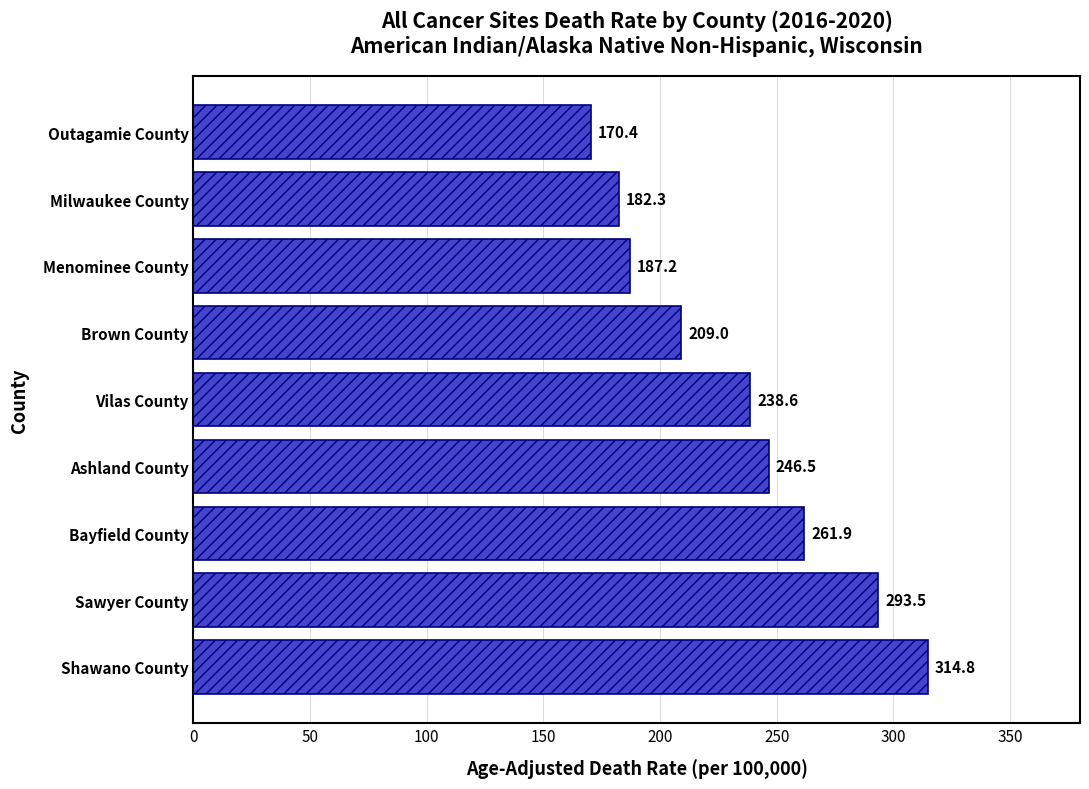

Approximately how many times larger is the value at Outagamie County compared to Sawyer County?

0.6